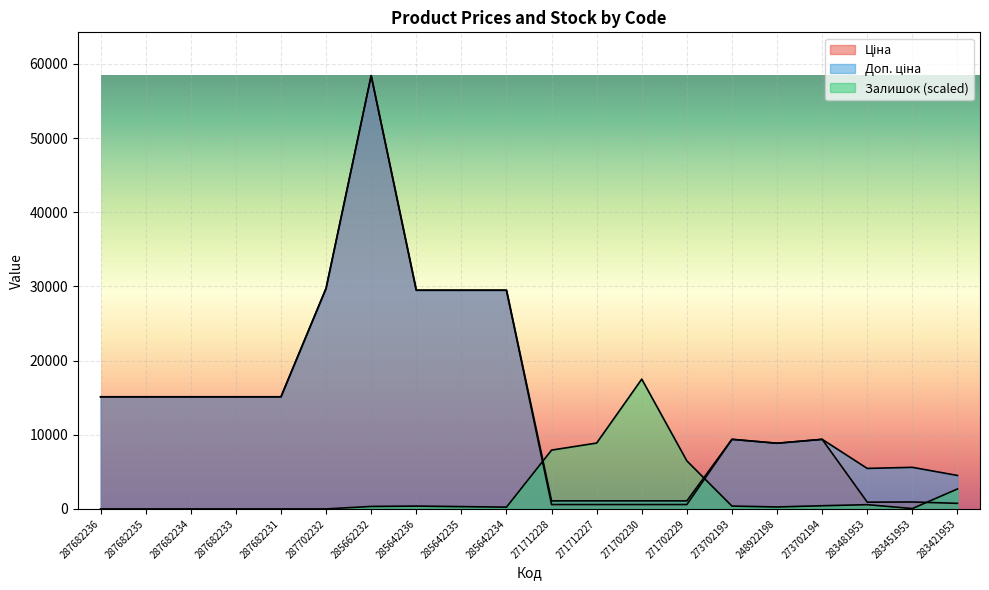

What is the difference between the maximum and minimum values in the Ціна series?

57836.6